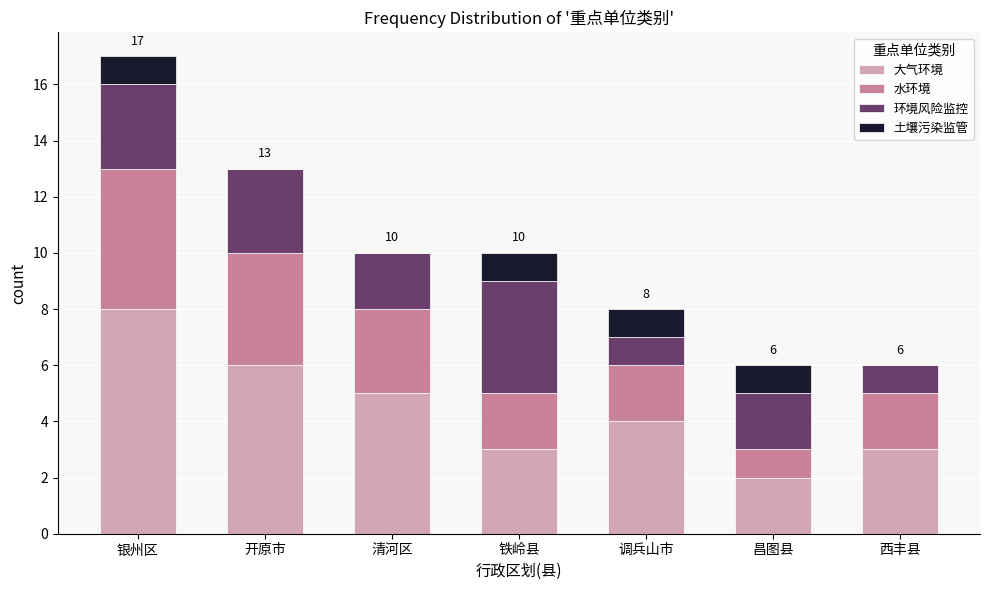

Is it true that 大气环境 equals 4 at 调兵山市?

True